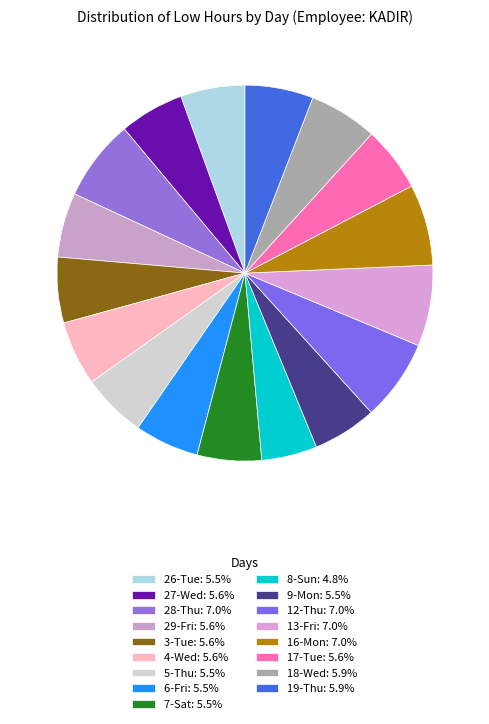

Count the number of slices in the pie.

17